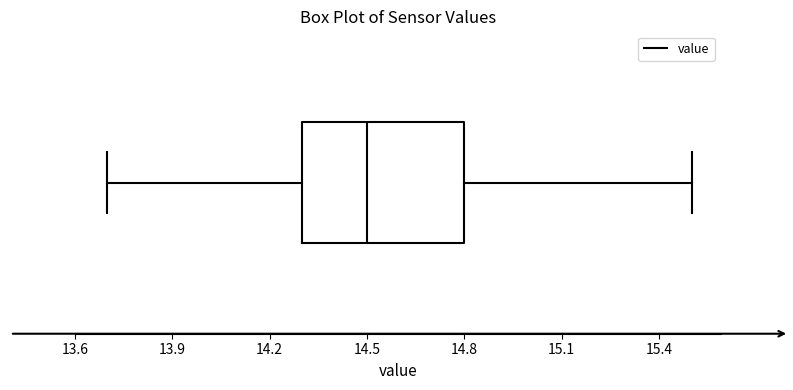

Where is the right edge of the box on the x-axis? The values are not printed on the chart, so give them approximately, as read against the axis.

14.8